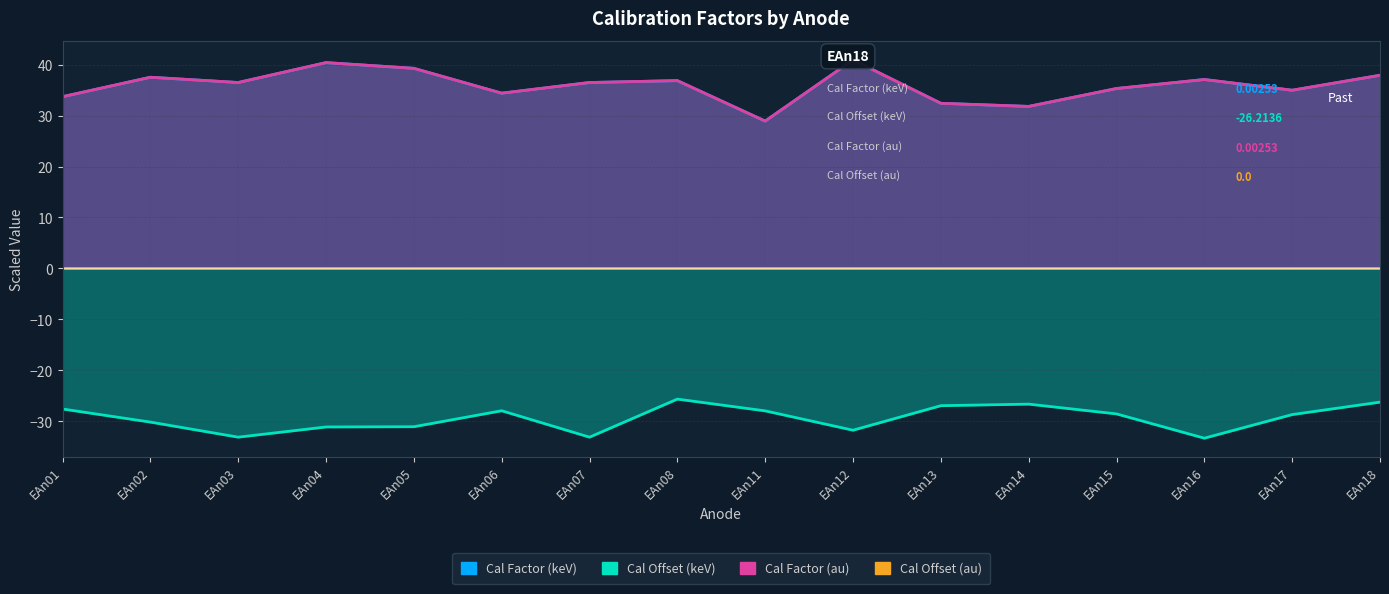

What is the difference between the second highest and minimum values in the Cal Factor (keV) series?

11.5